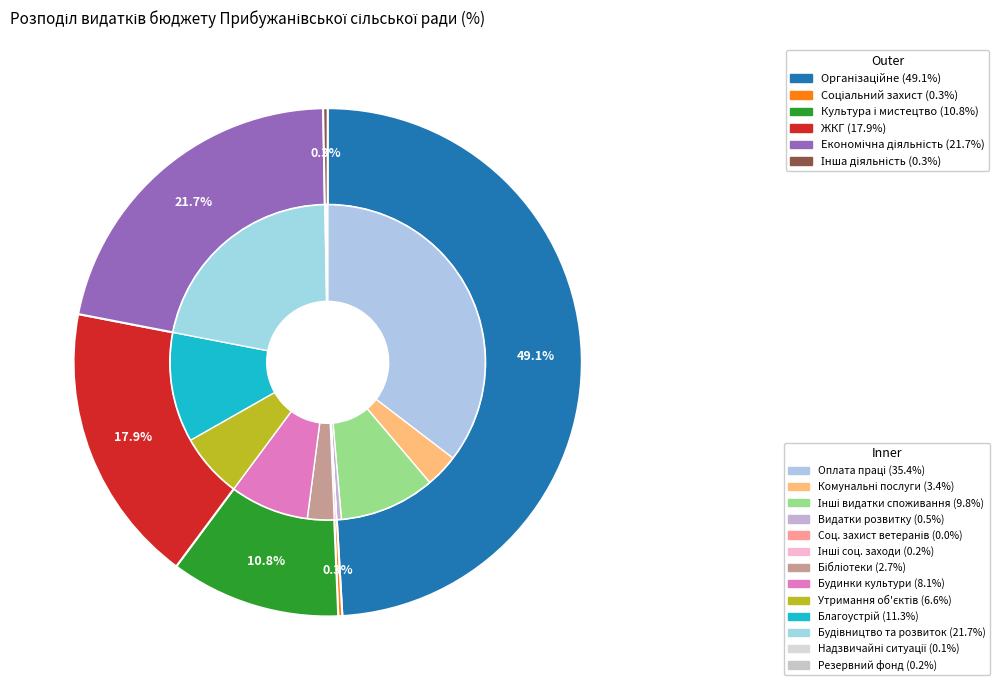

Which slice is the largest?

Організаційне, інформаційно-аналітичне